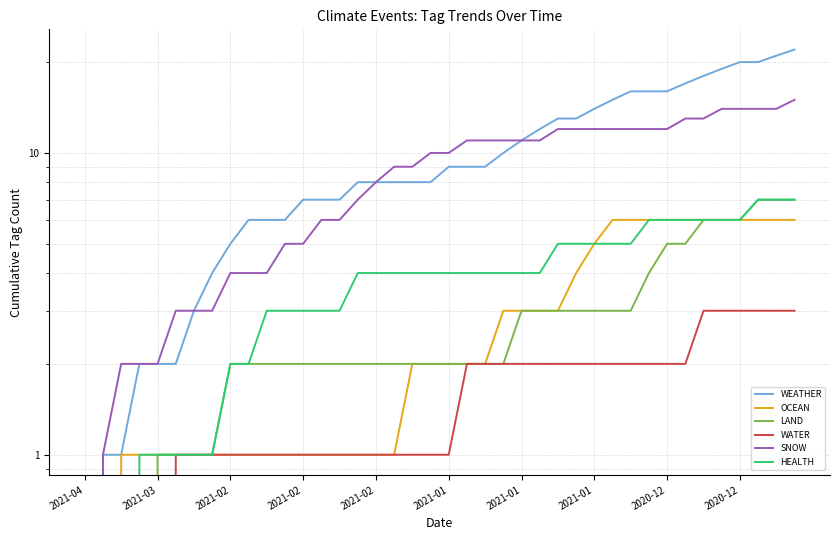

The SNOW series shows 3 at 2021-02. True or false?

False